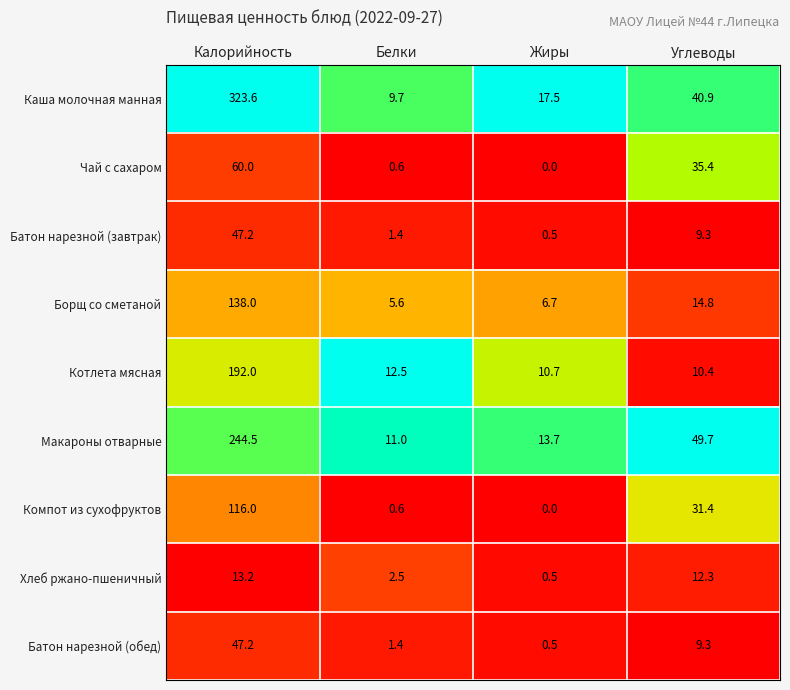

What is the difference between the highest and lowest values at Углеводы?

40.4